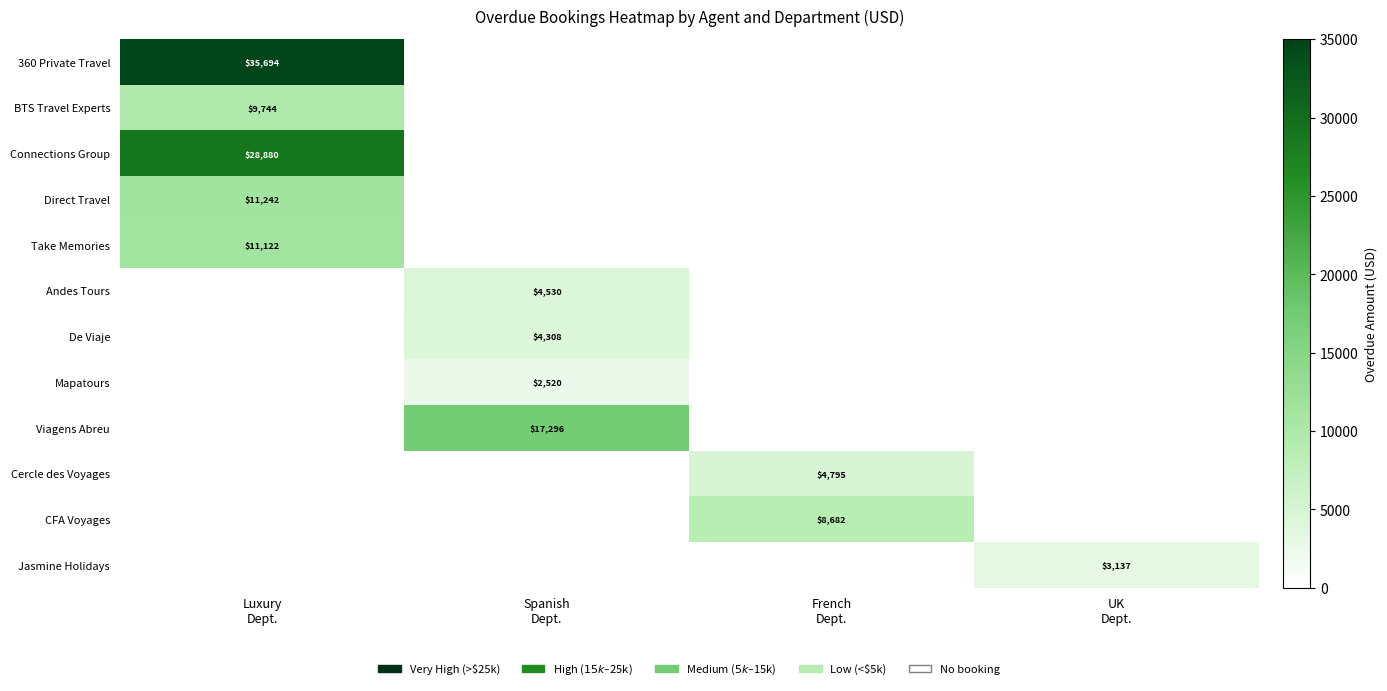

Between French
Dept. and Spanish
Dept., which is larger?

Spanish
Dept.